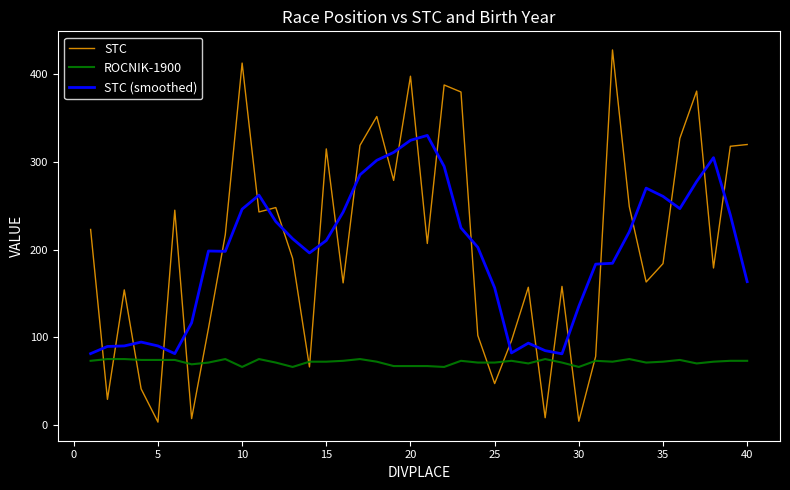

Which series has the largest range (max minus min)?

STC